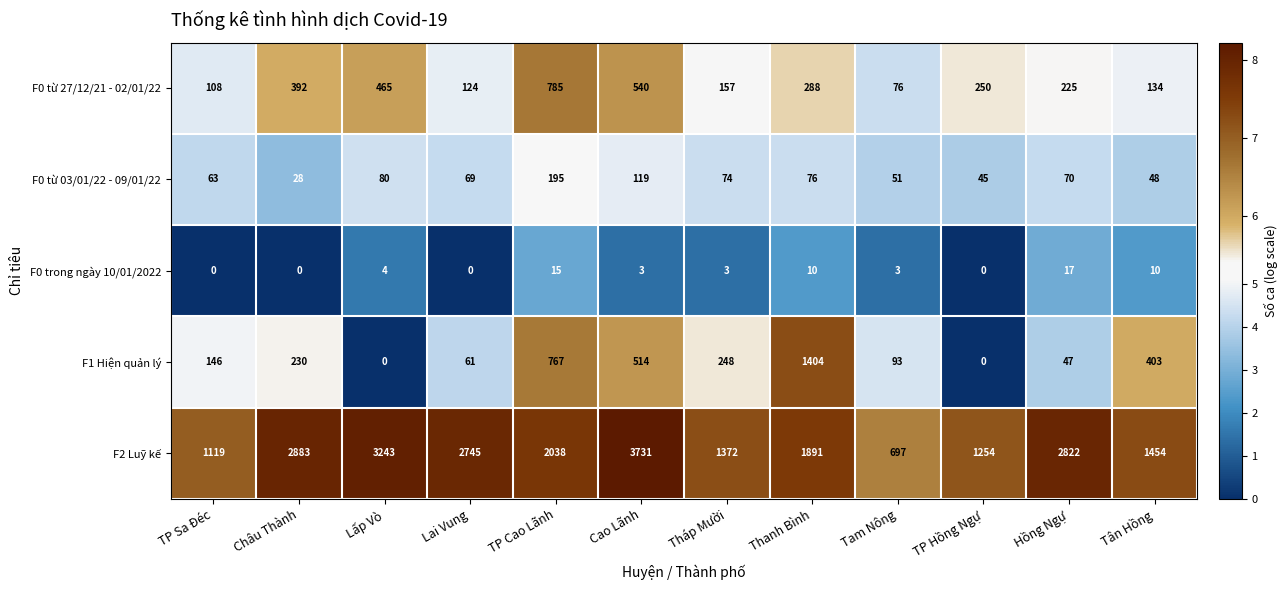

At which category does the chart reach its peak across all series?

Cao Lãnh